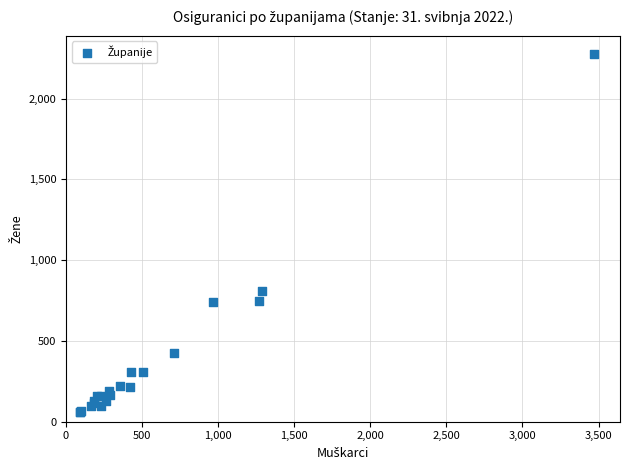

What Y value in the scatter plot is closest to 1168?

812